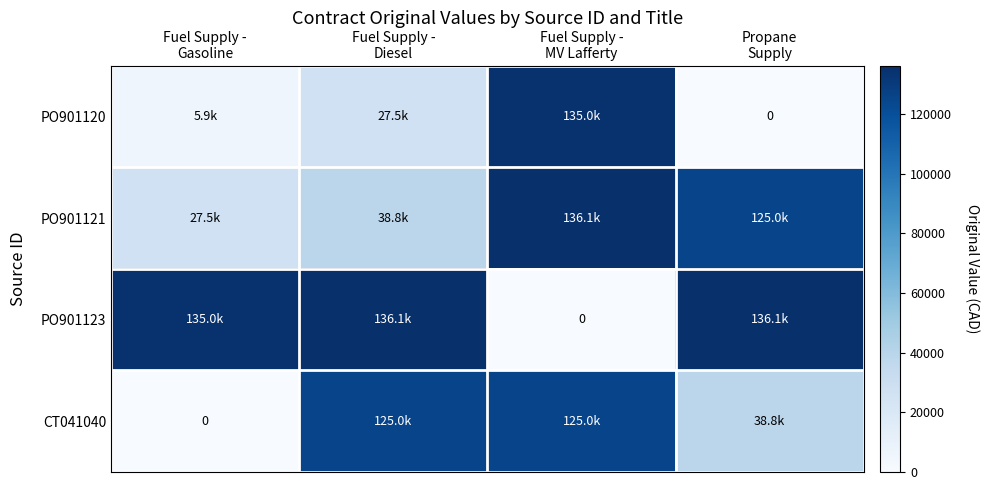

At which category does the chart reach its peak across all series?

Fuel Supply -
MV Lafferty